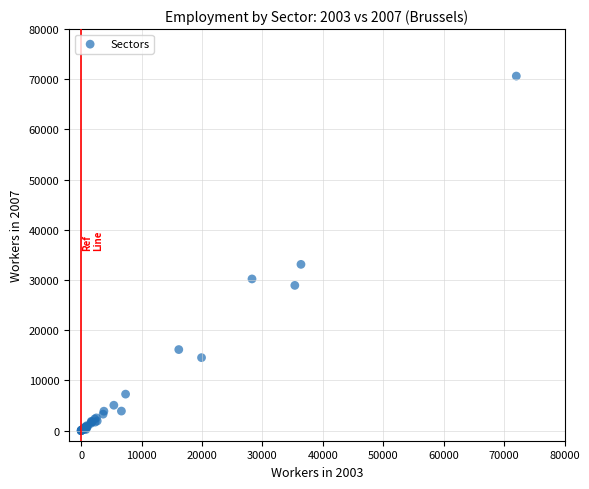

What Y value in the scatter plot is closest to 35321?

33132